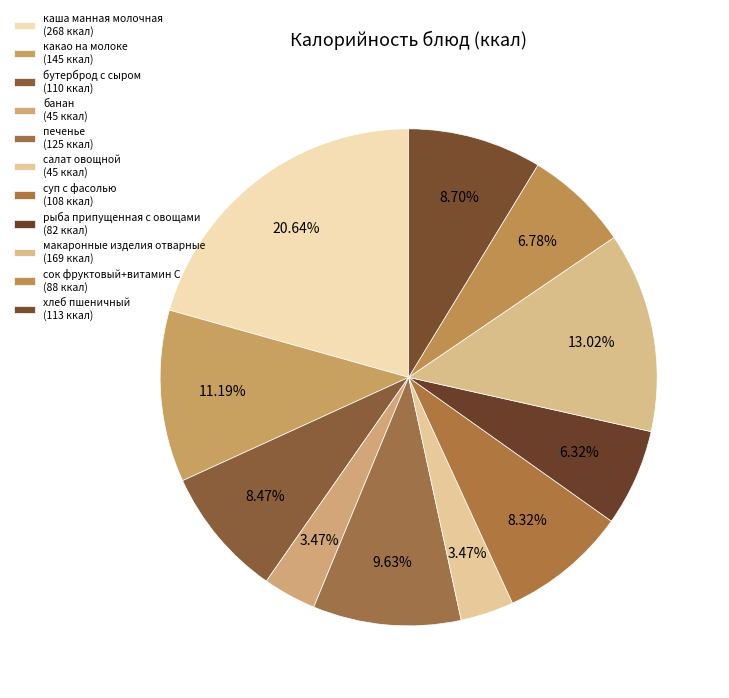

How many segments does this pie chart have?

11